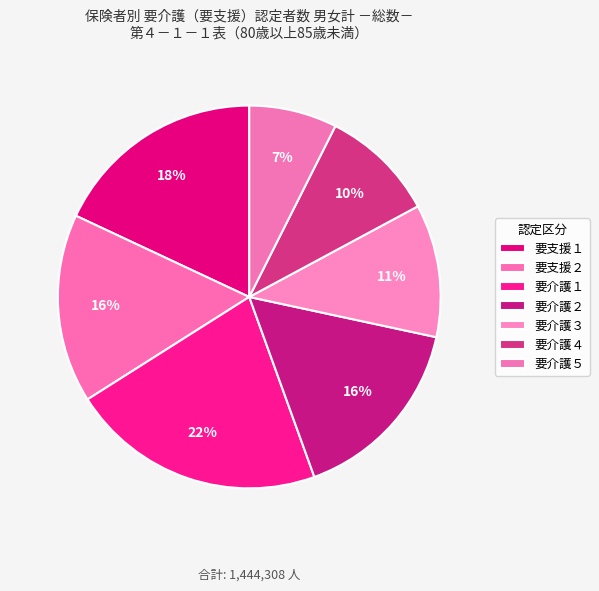

Does any single category account for the majority?

No